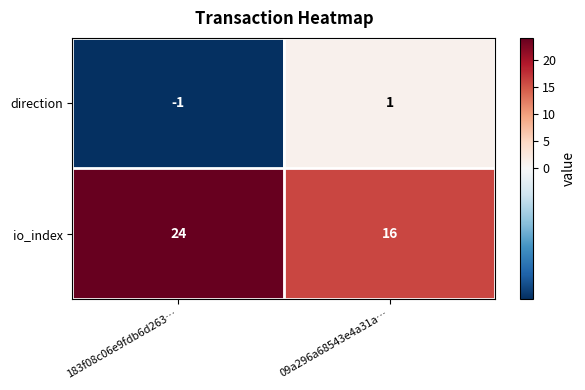

Which category has the lowest value across all series?

183f08c06e9fdb6d263…